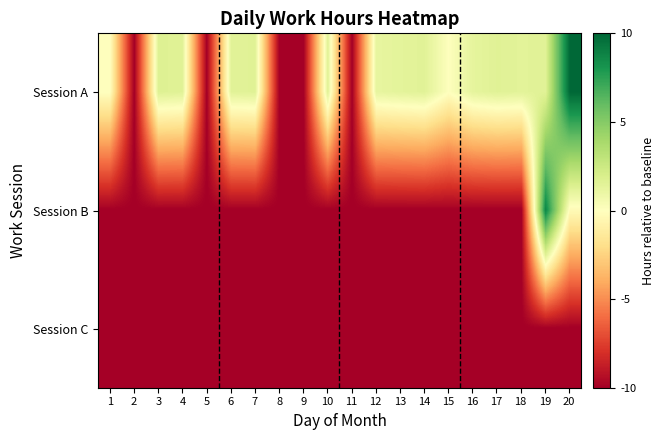

Rank the series by their average value, from highest to lowest.

Session A, Session B, Session C